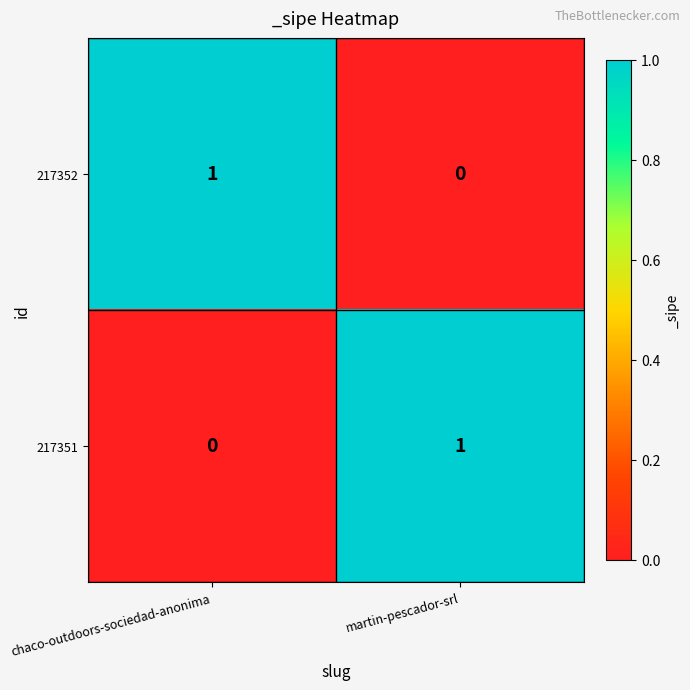

Is the value of 217351 at chaco-outdoors-sociedad-anonima greater than the value of 217352 at chaco-outdoors-sociedad-anonima?

No